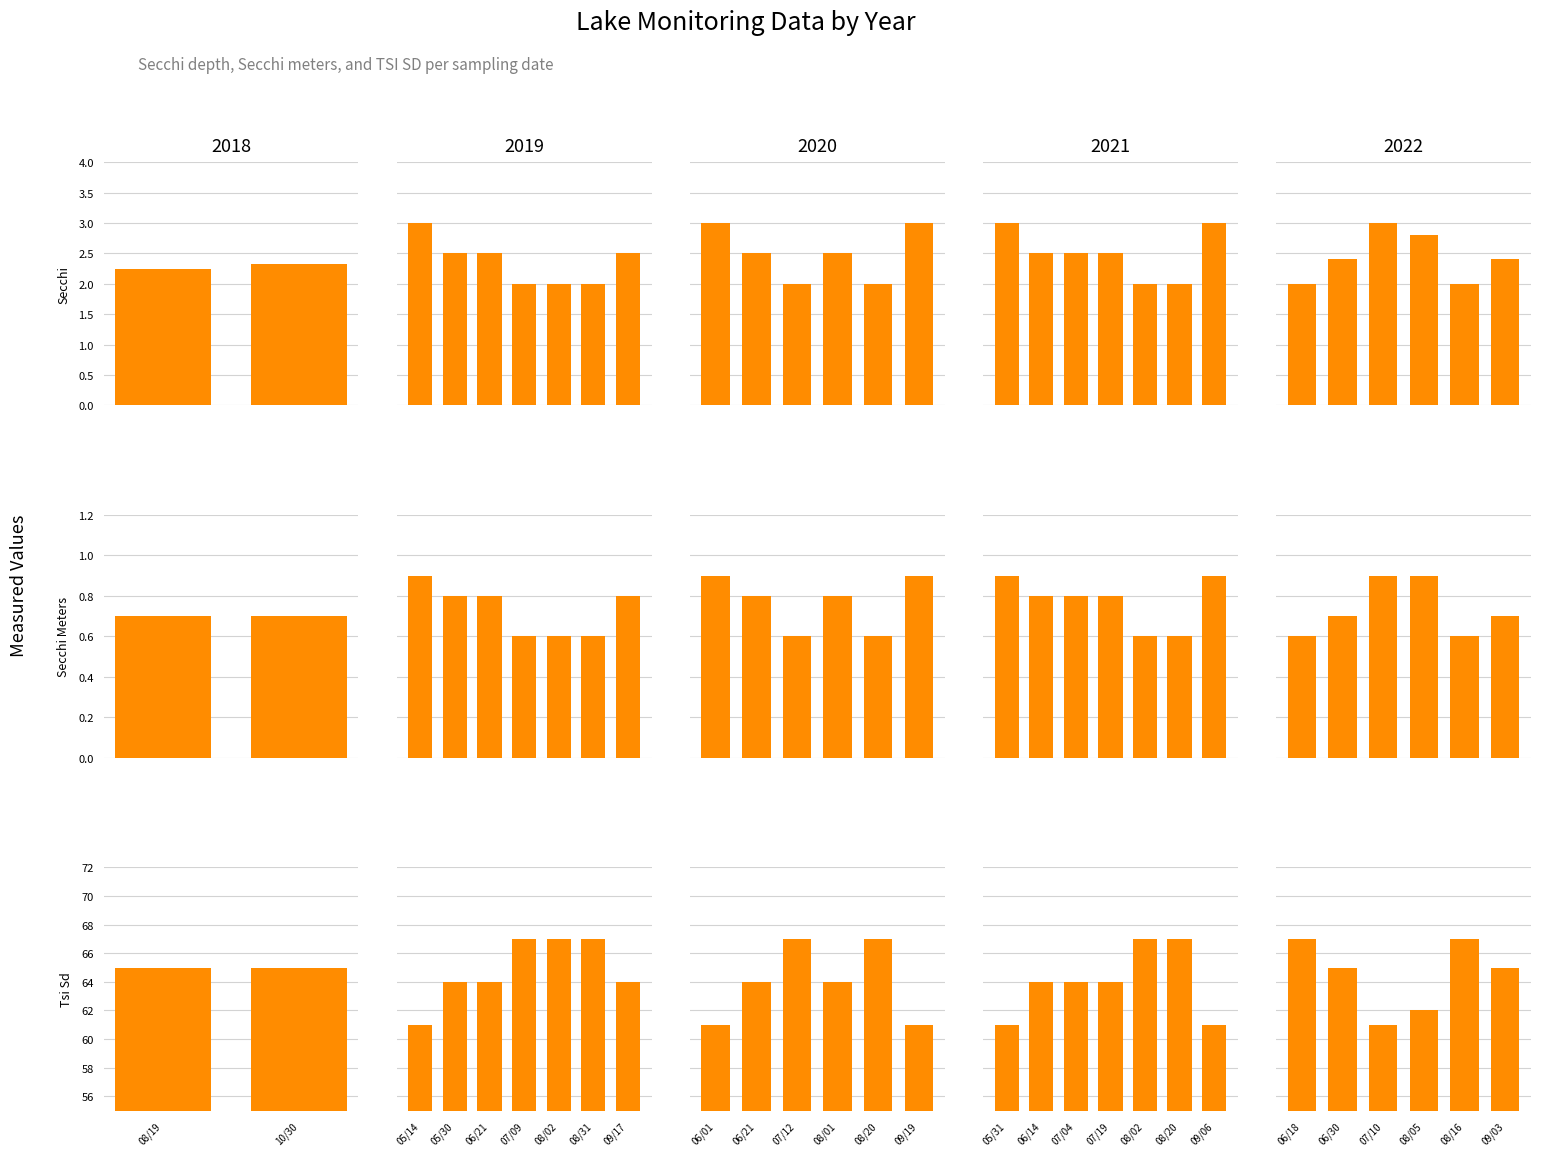

Which series has the largest range (max minus min)?

Tsi Sd